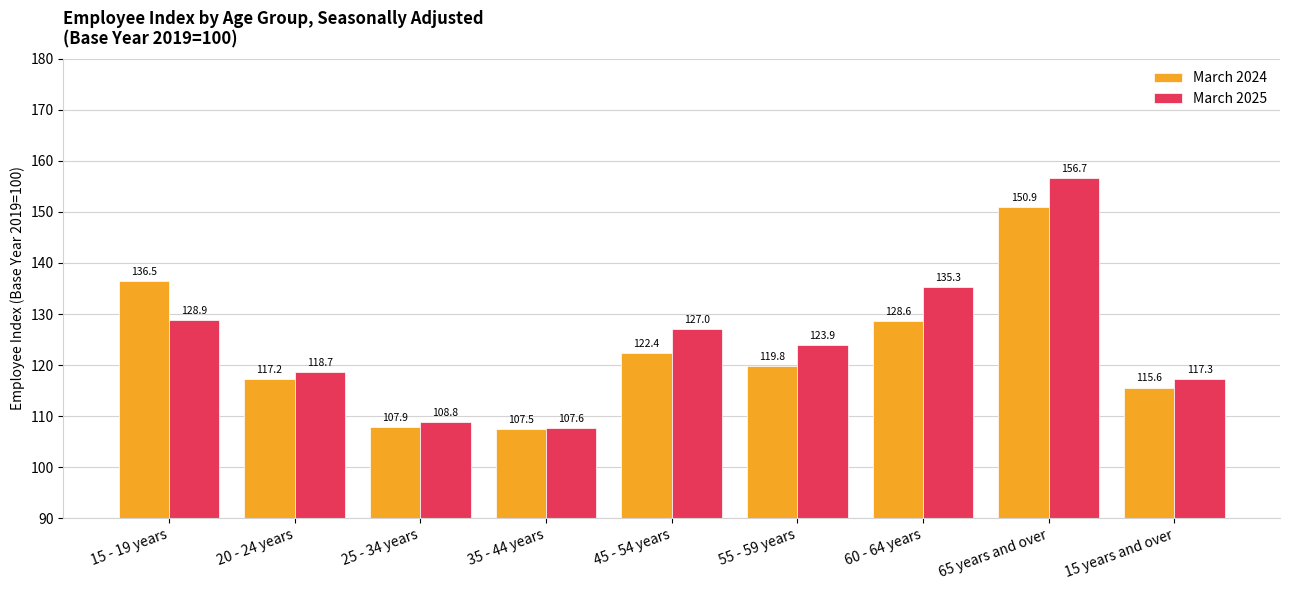

What is the label of the 7th bar from the left?

60 - 64 years